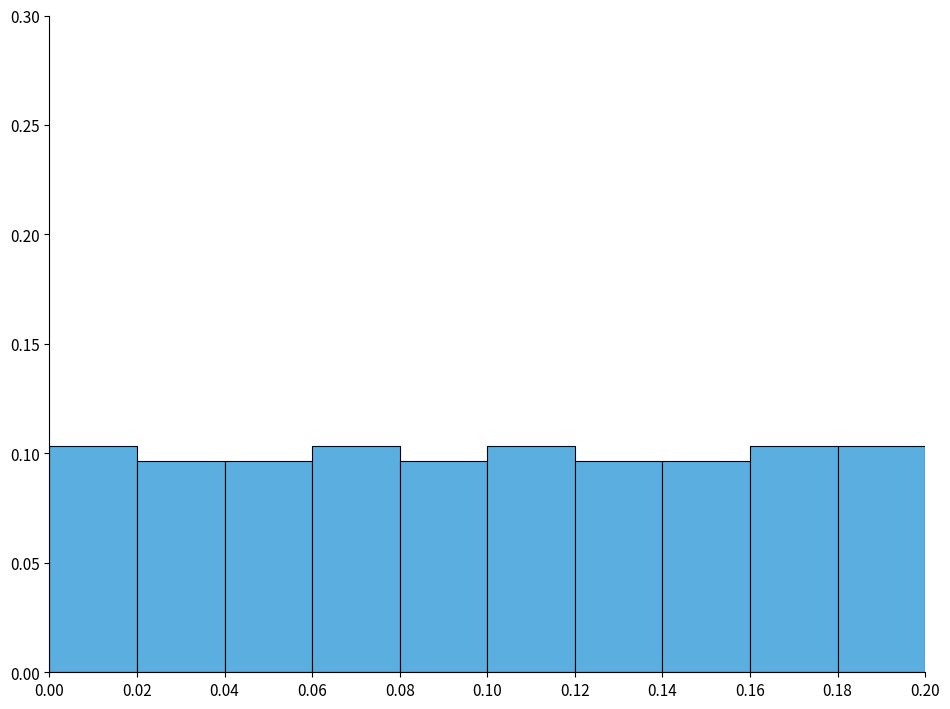

Reading left to right, list every bar in this chart as the range it spans on the x-axis followed by its height. The values are not printed on the chart, so give them approximately, as read against the axis.

0.00 to 0.02: 0.105
0.02 to 0.04: 0.095
0.04 to 0.06: 0.095
0.06 to 0.08: 0.105
0.08 to 0.10: 0.095
0.10 to 0.12: 0.105
0.12 to 0.14: 0.095
0.14 to 0.16: 0.095
0.16 to 0.18: 0.105
0.18 to 0.20: 0.105